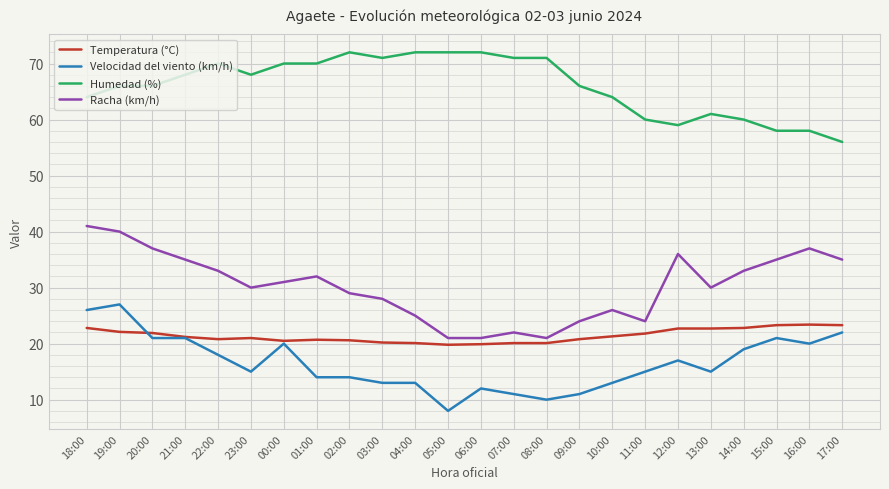

What are all the series names shown in the legend?

Temperatura (°C), Velocidad del viento (km/h), Humedad (%), Racha (km/h)